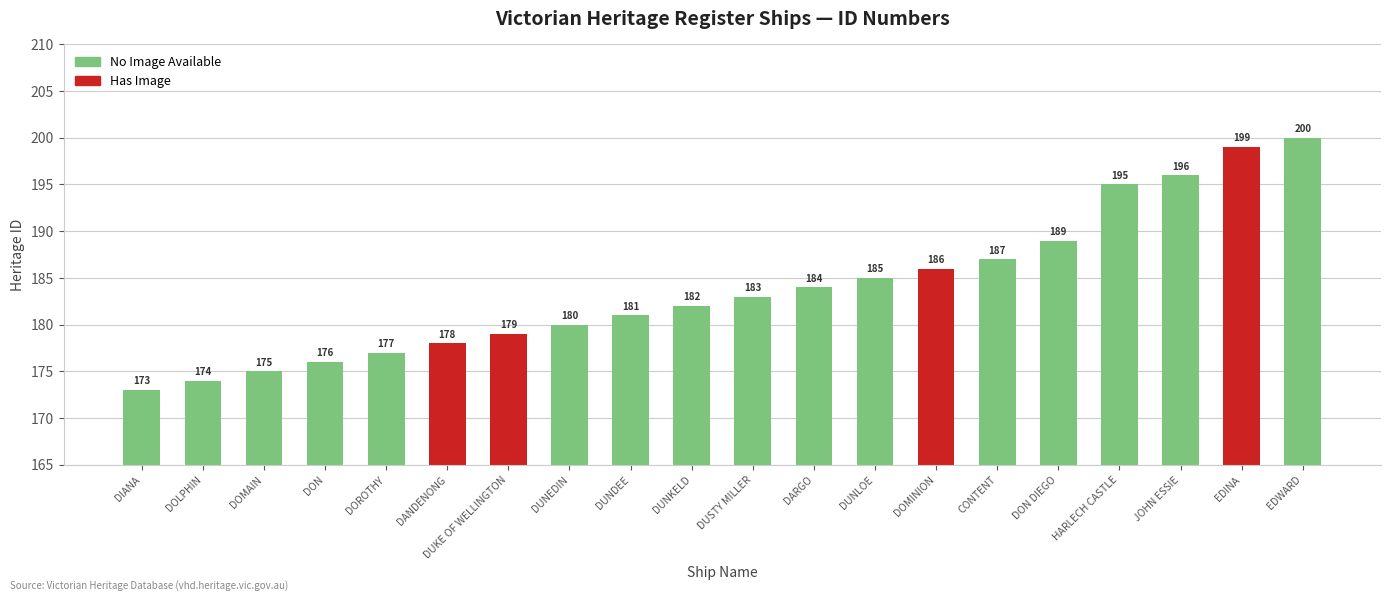

Does the chart contain any negative values?

No